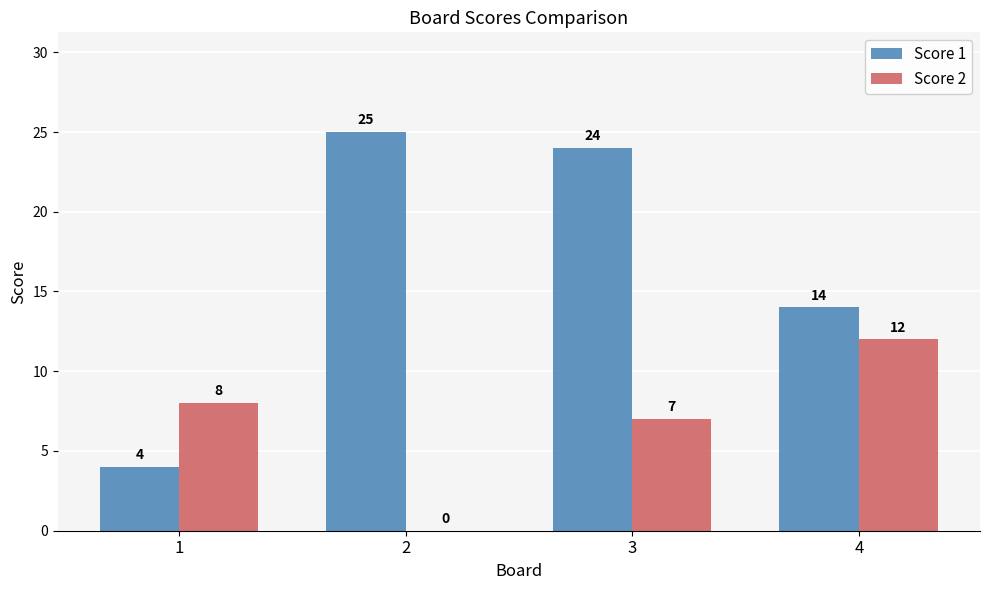

How many groups of bars are there?

4